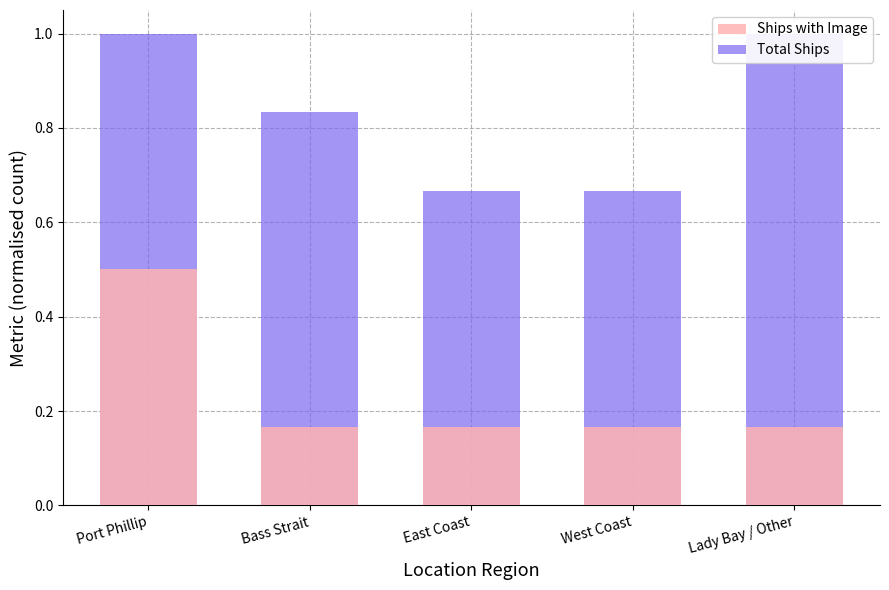

Reading left to right, transcribe all the data shown in this chart.

Ships with Image: 0.5	0.2	0.2	0.2	0.2
Total Ships: 1.0	0.8	0.7	0.7	1.0